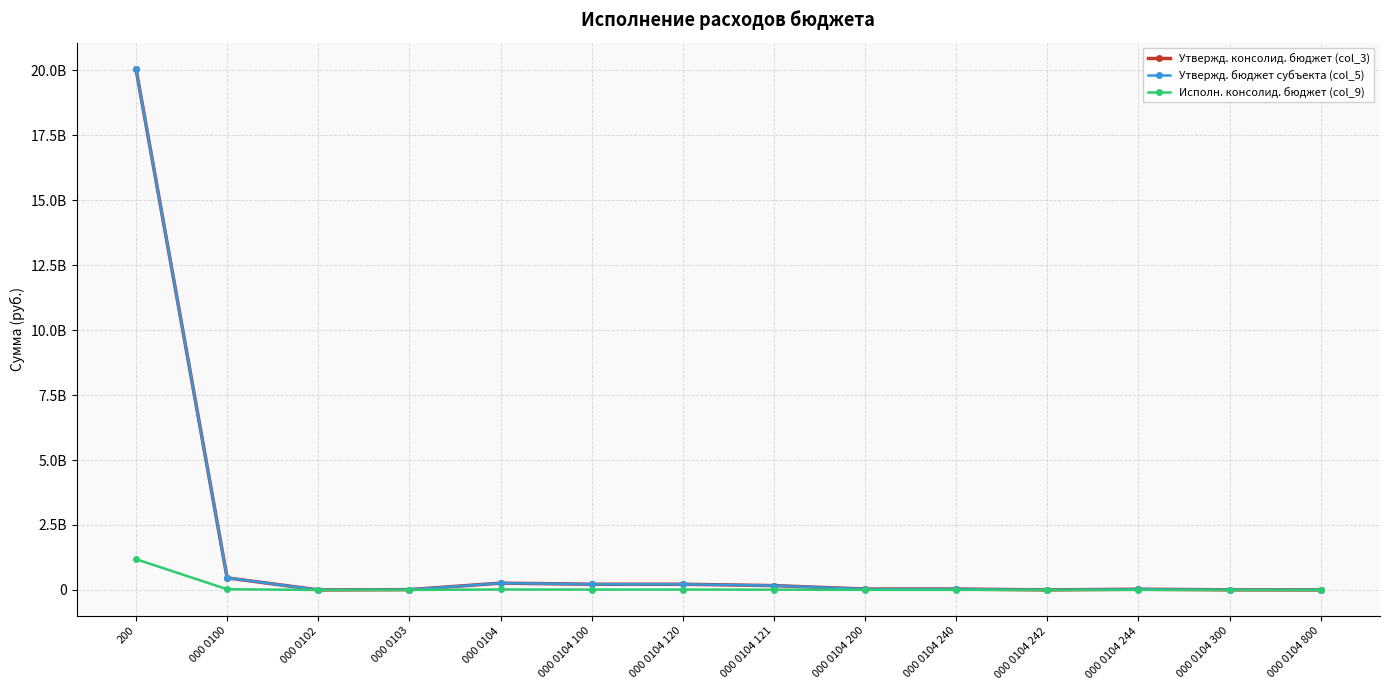

Which category has the highest value across all series?

200